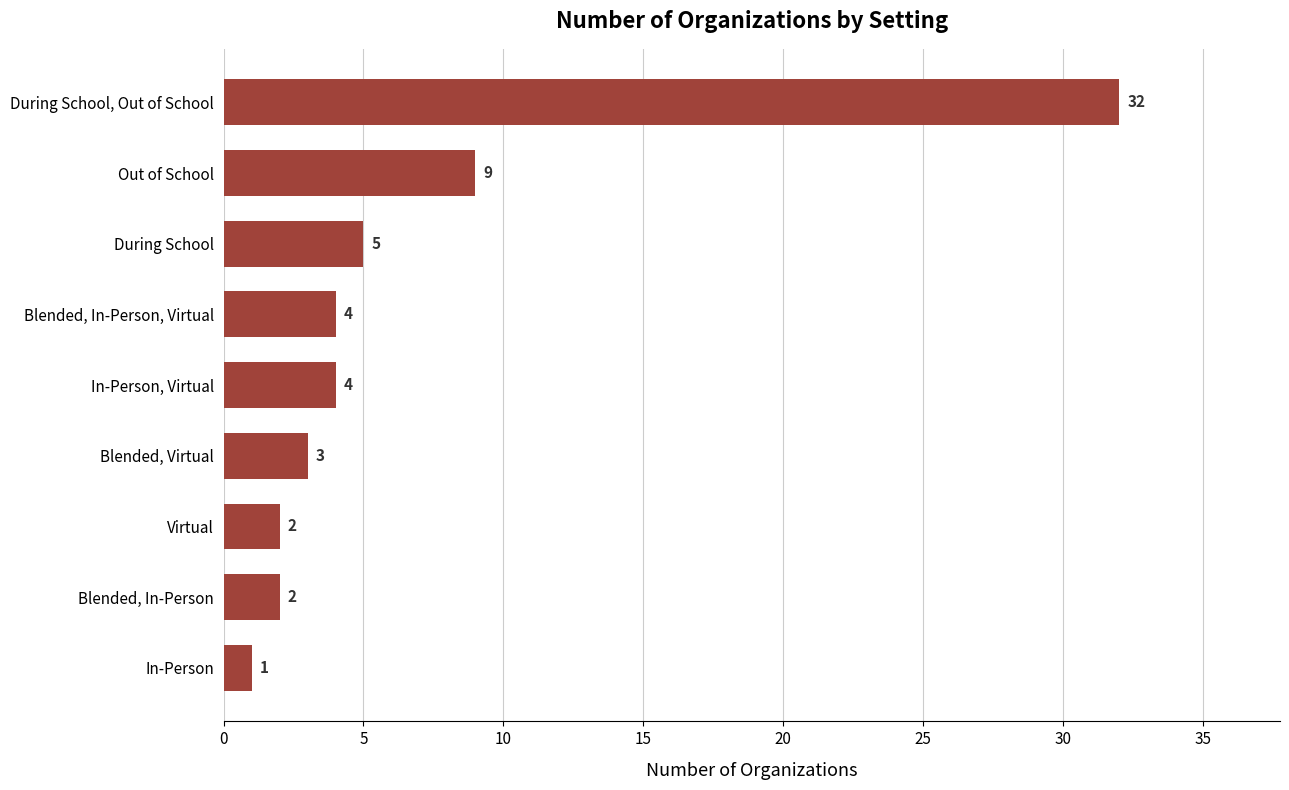

What is the change in value from Blended, In-Person to During School?

+3